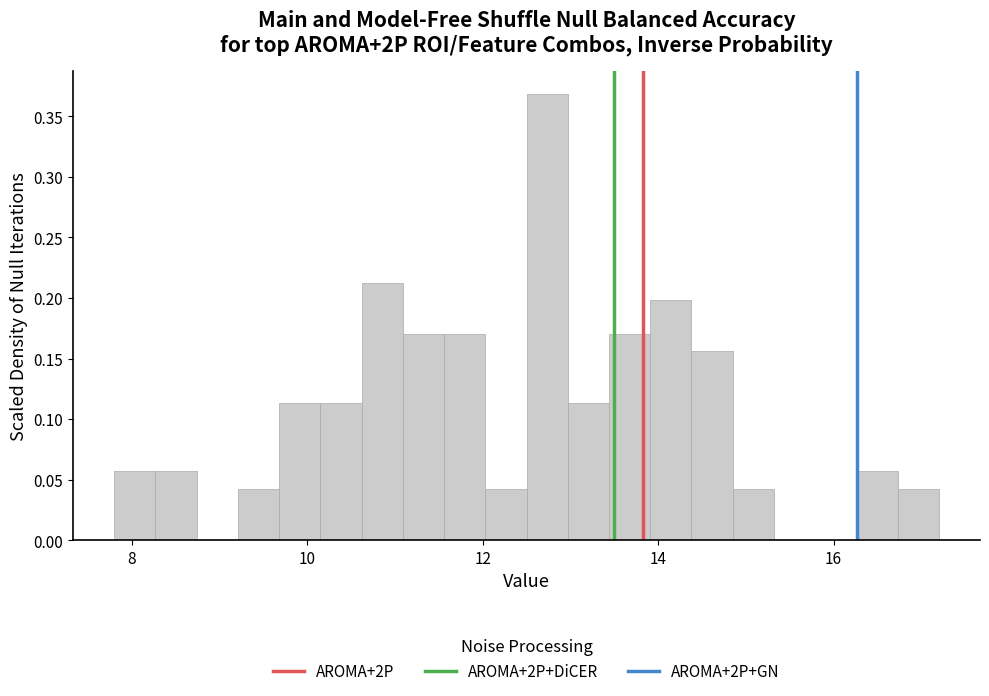

Around what value on the x-axis is the tallest bar? Give the approximate position of its centre, as read against the axis.

12.8